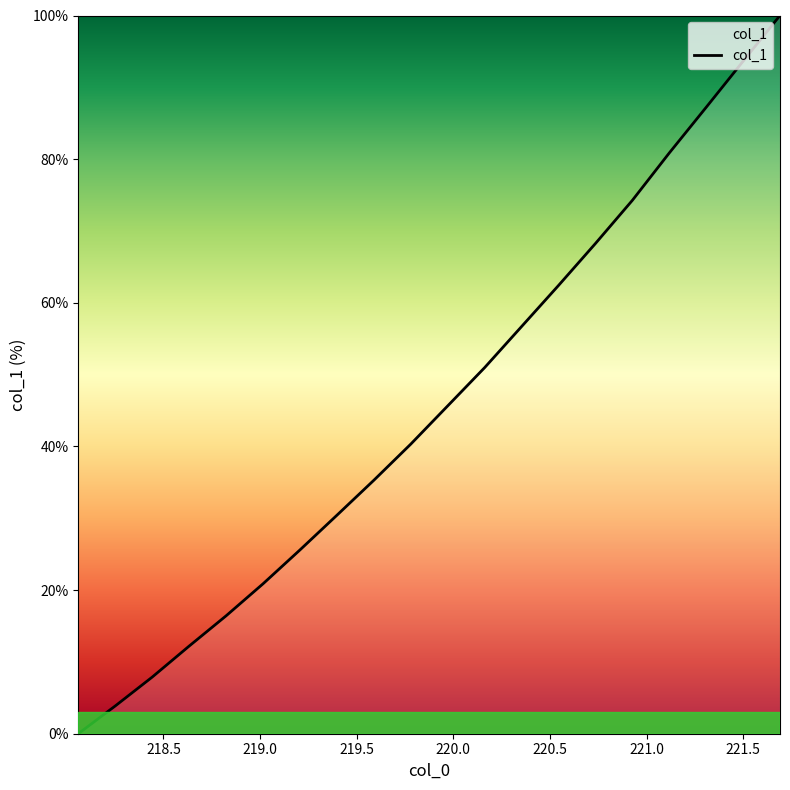

True or false: there are more than 1 points higher than both neighbors.

False